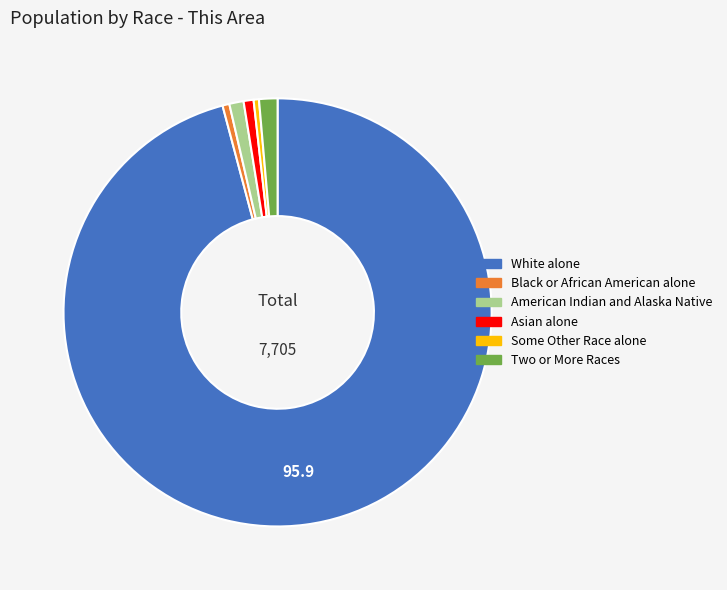

How many segments does this pie chart have?

6